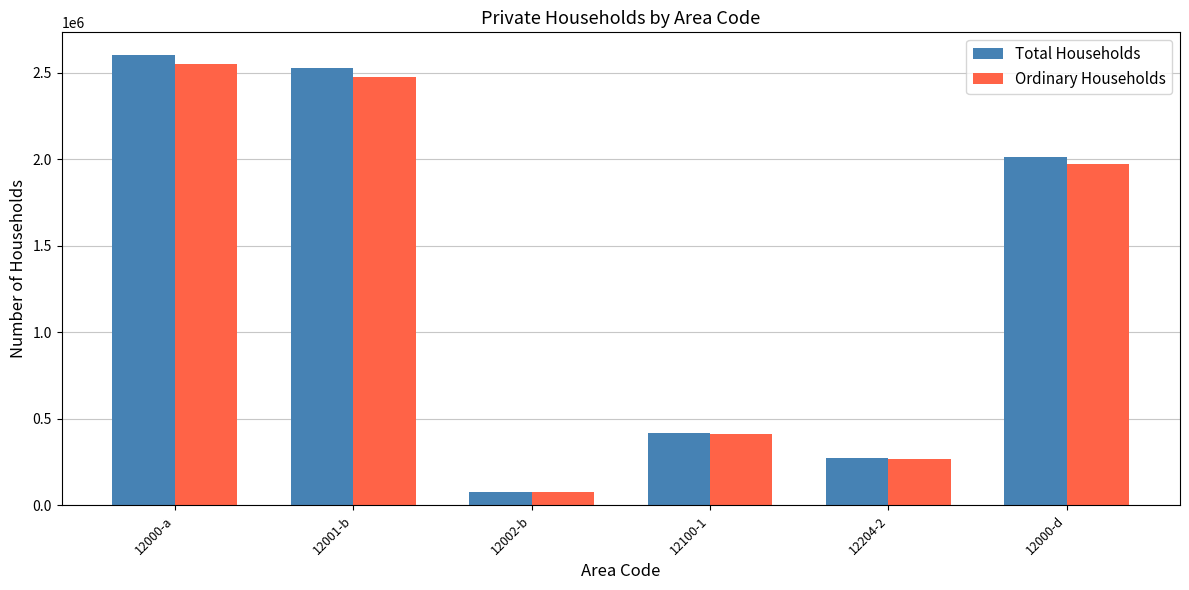

What is the difference between the maximum and minimum values in the Ordinary Households series?

2478290